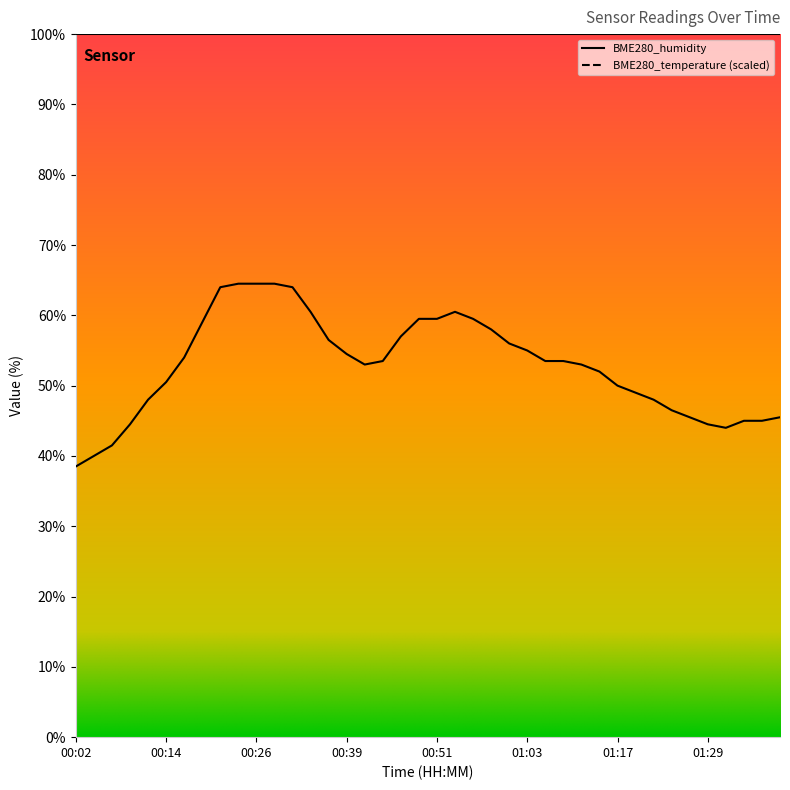

How many series are shown in this chart?

1